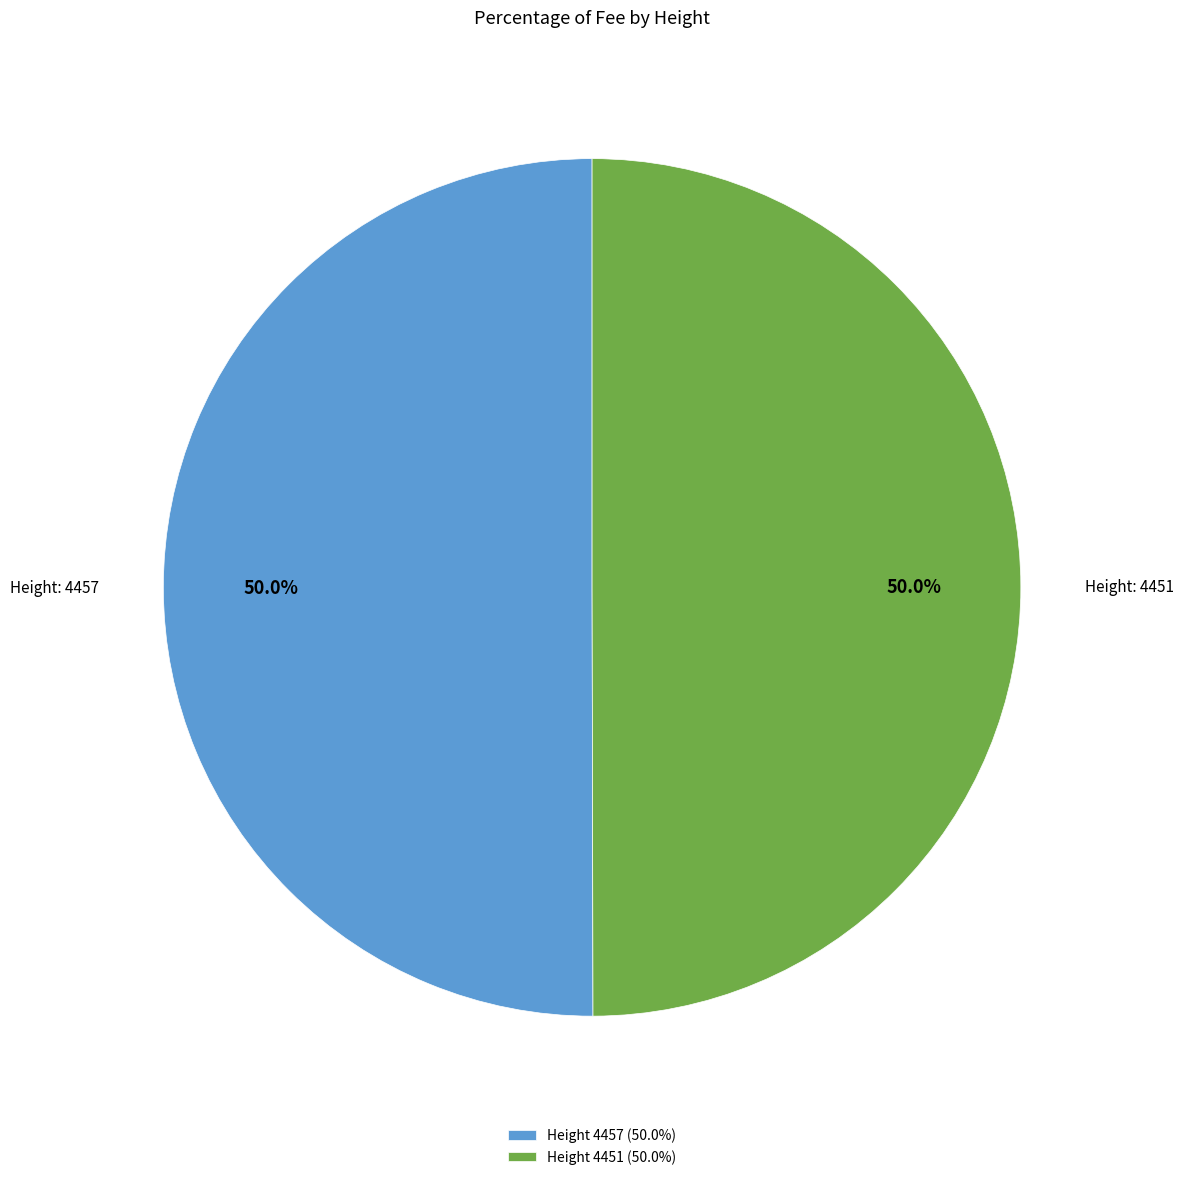

What is the ratio of the value at Height 4457 (50.0%) to the value at Height 4451 (50.0%)?

1.0